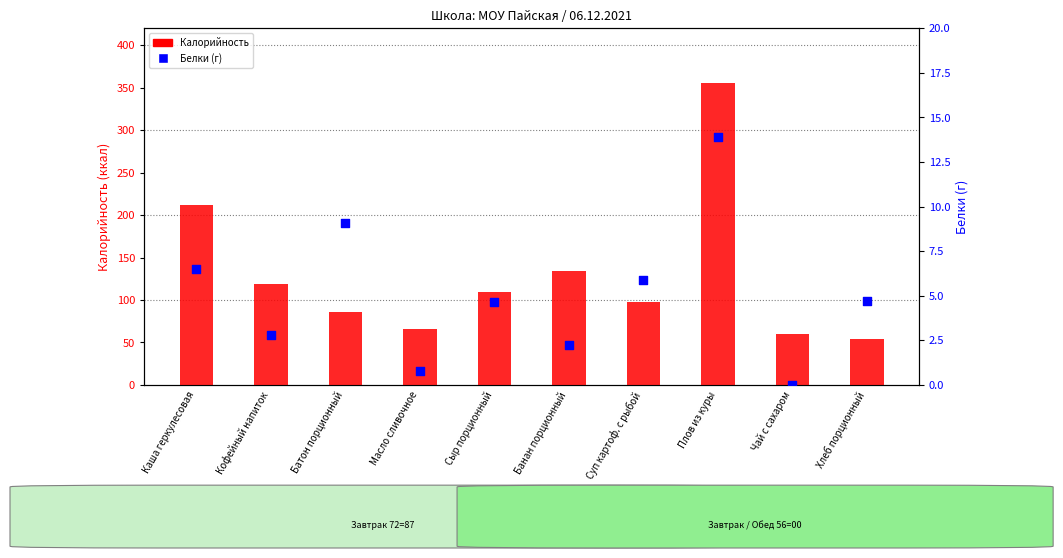

What is the total value across all series at Батон порционный?

95.1